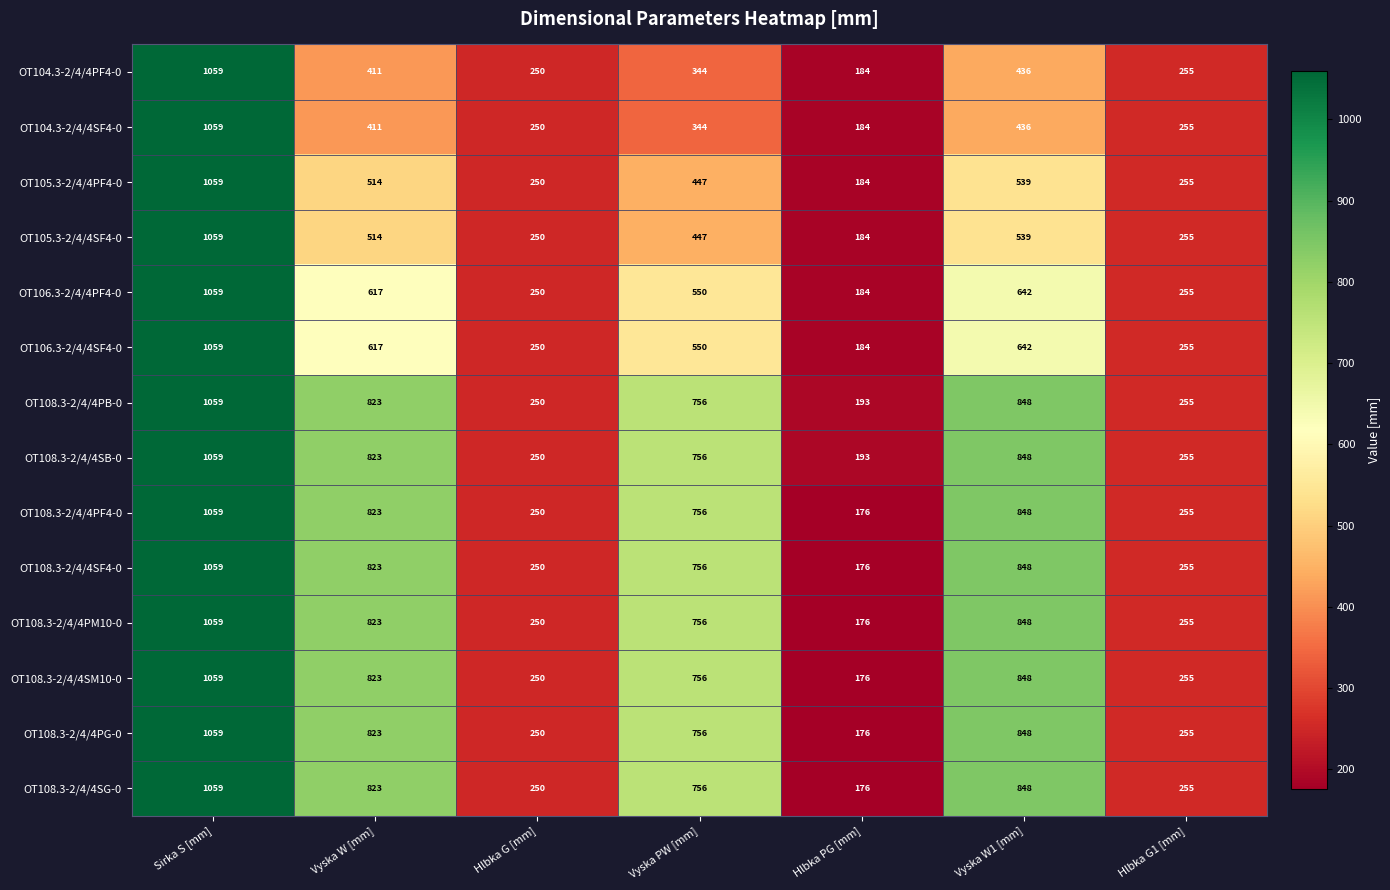

The OT108.3-2/4/4SG-0 series shows 78 at Hlbka G1 [mm]. True or false?

False